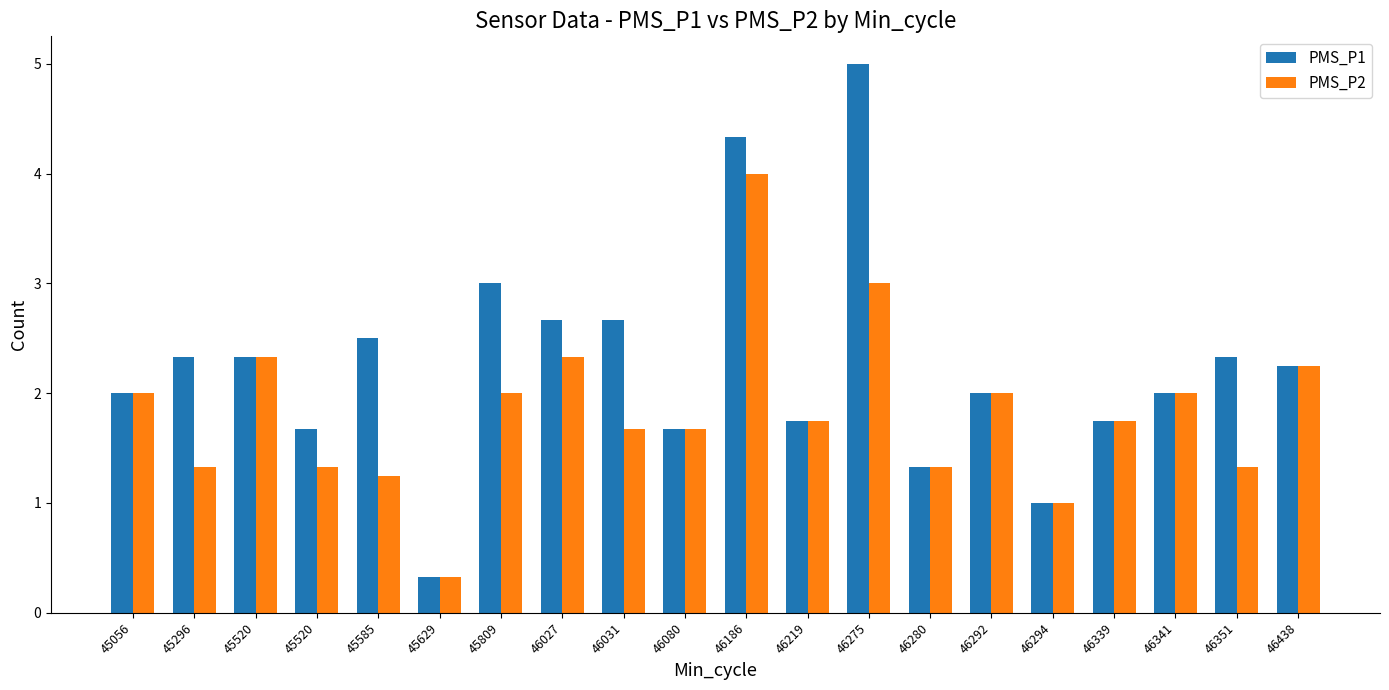

How many series are shown in this chart?

2